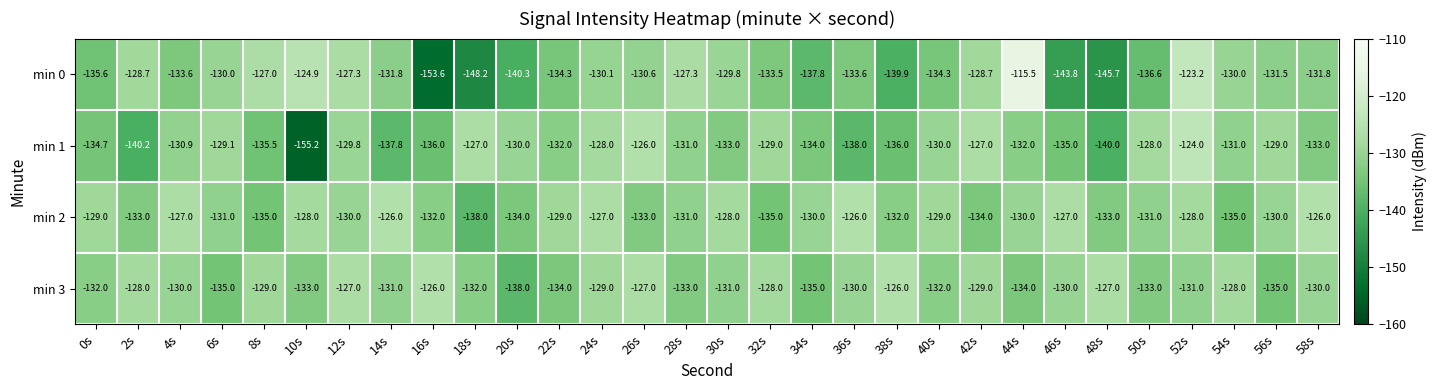

Count the number of categories in the chart.

30